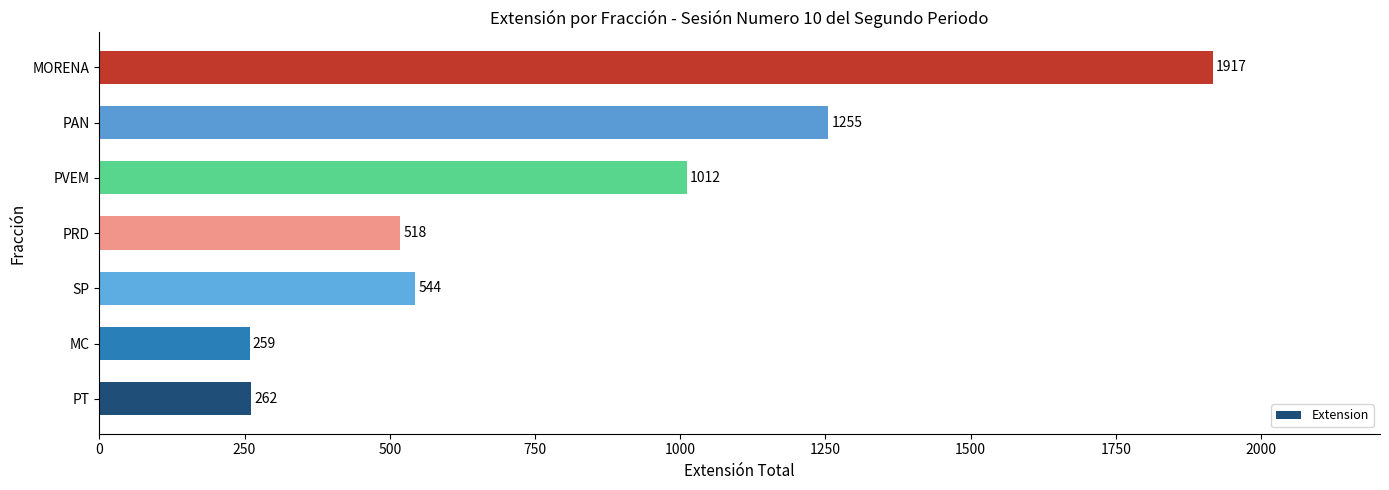

What is the sum of the values at PT and SP?

806